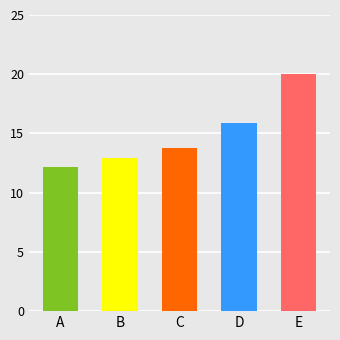

How many bars are there in total?

5